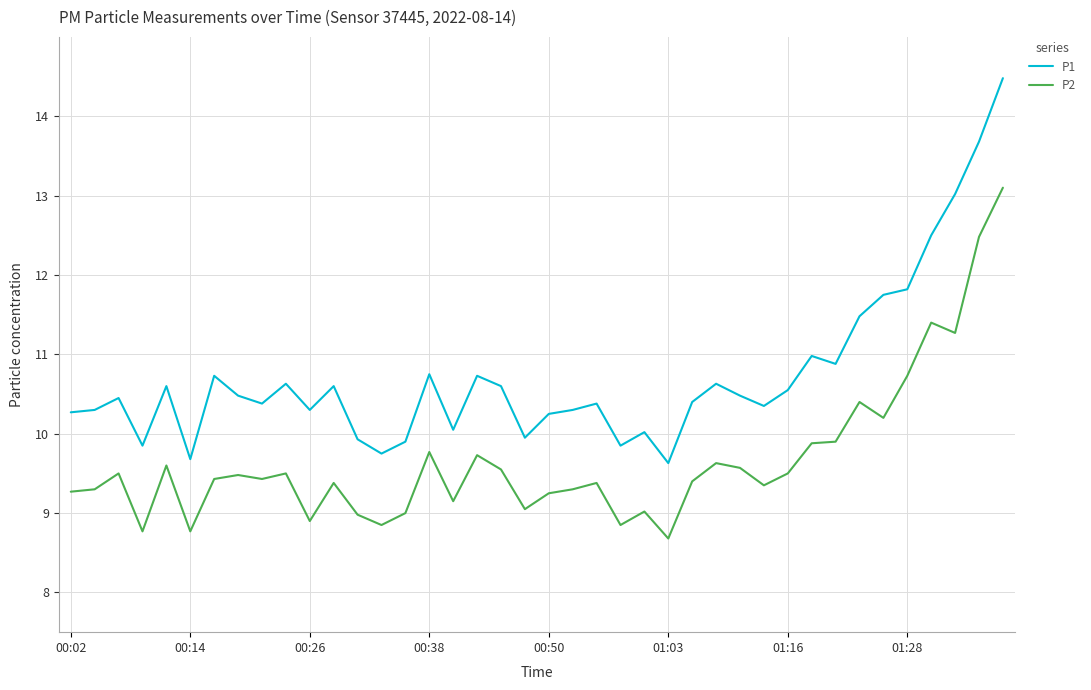

Rank the series by their average value, from highest to lowest.

P1, P2